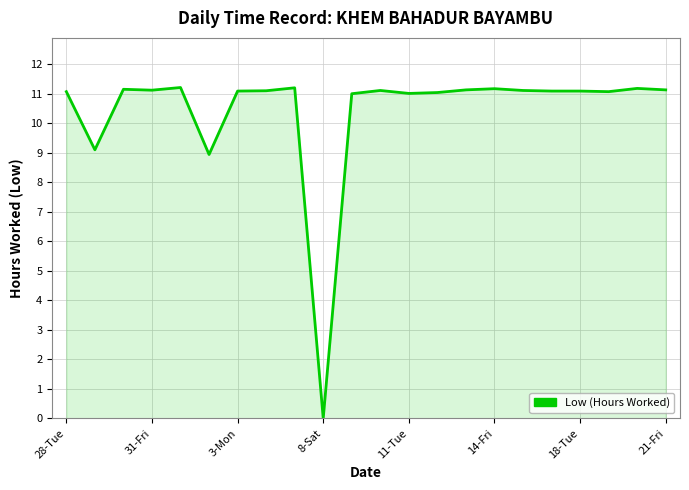

What is the difference between the maximum and minimum values?

11.2